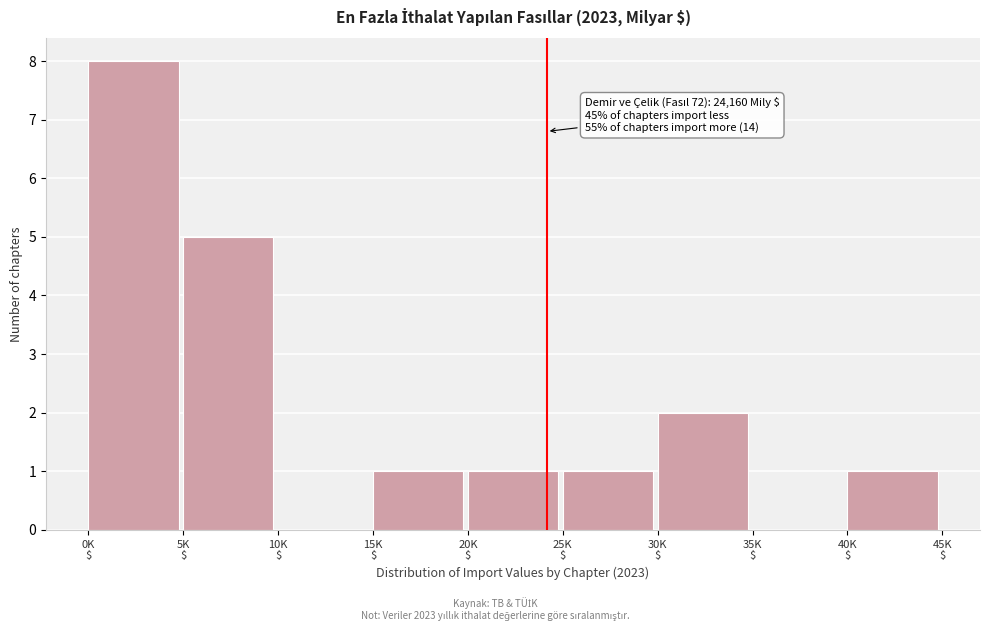

What is the maximum value shown in the chart?

8